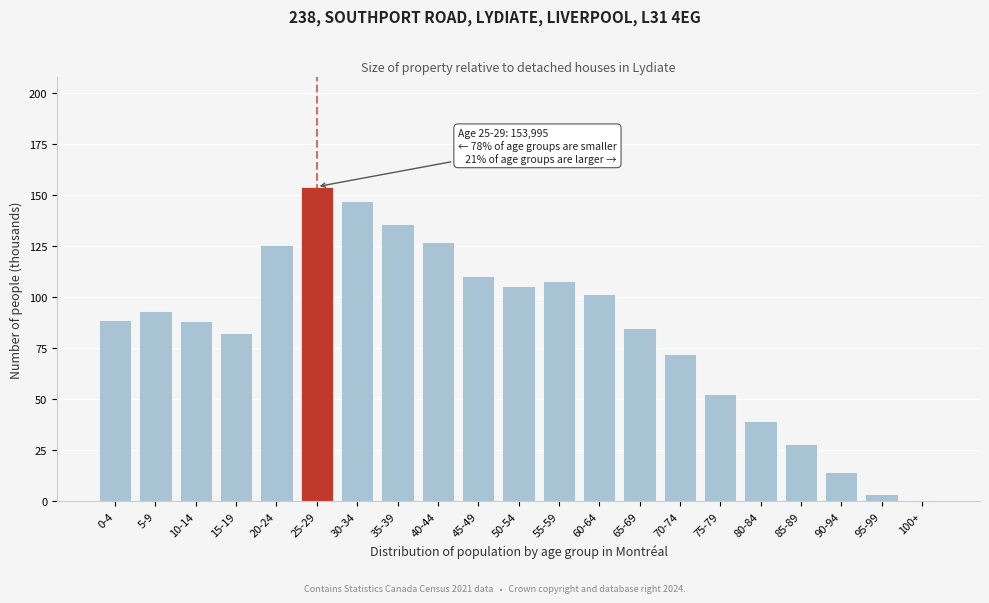

Read the value at 70-74.

72.3